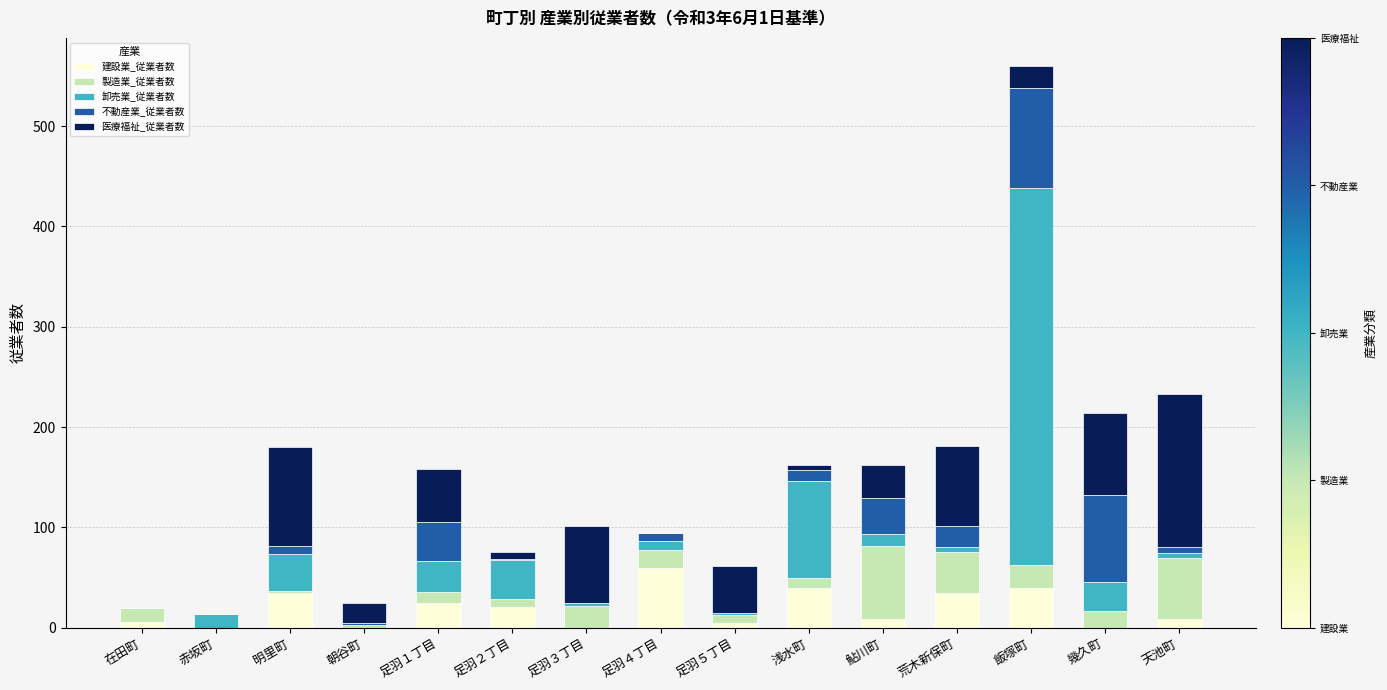

At which category is the sum across all series the highest?

飯塚町